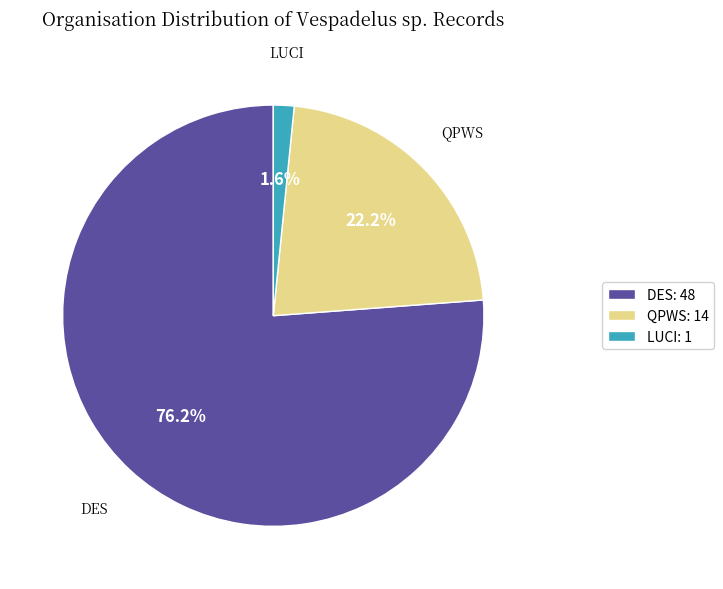

Is there a majority slice in this chart?

Yes